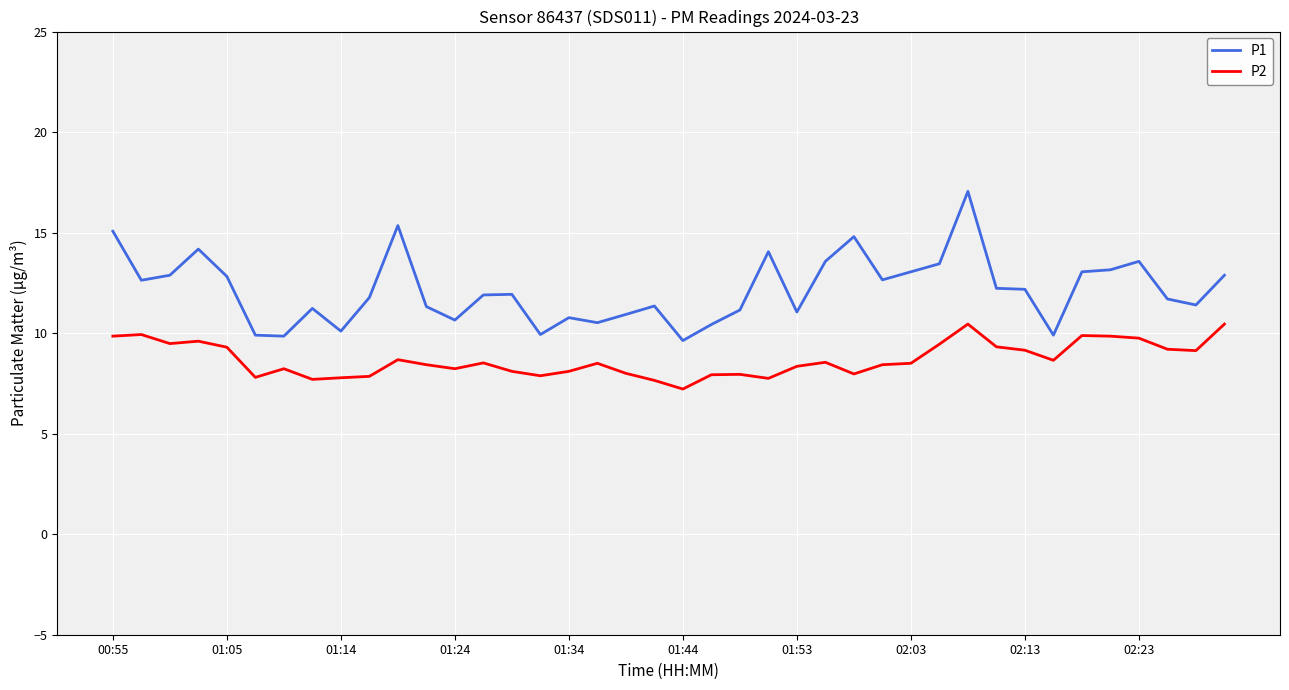

Which series has the largest total across all categories?

P1